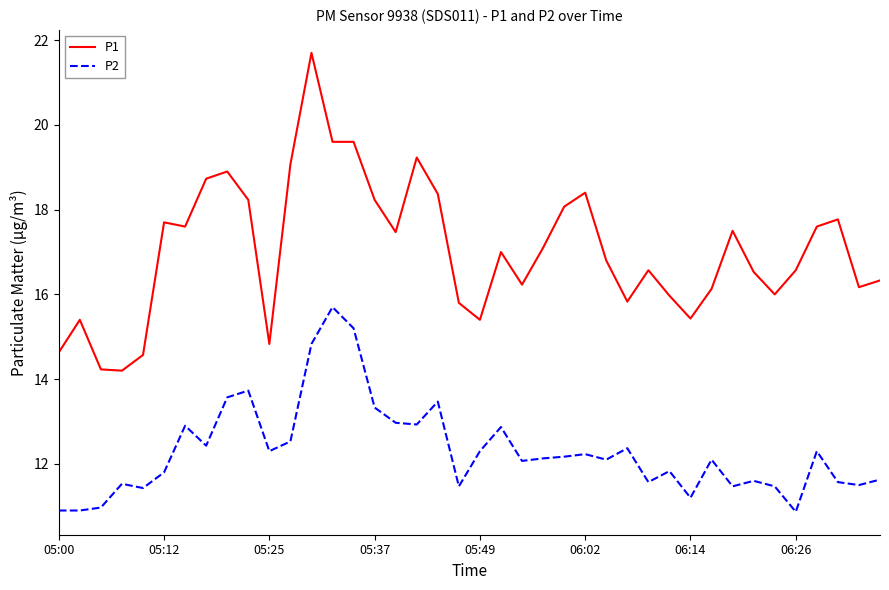

Which series has the largest range (max minus min)?

P1